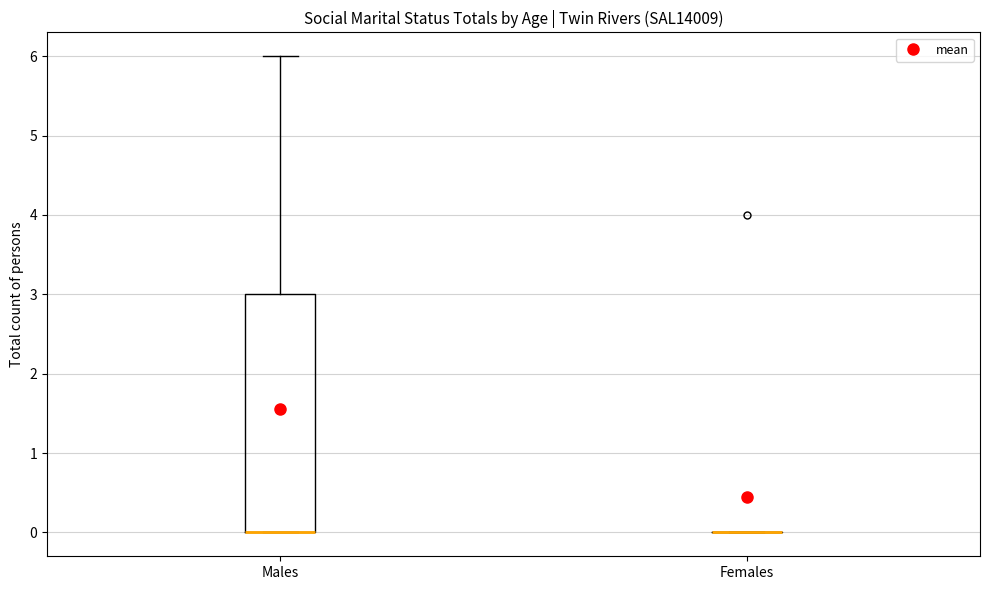

Reading left to right, transcribe this box plot: for each box, give where its median line is, the range the box spans, and where its two whiskers end, as read against the y-axis. The values are not printed on the chart, so give them approximately, as read against the axis.

Males: median 0 (drawn on the box's lower edge), box 0 to 3, whiskers 0 to 6
Females: box collapsed to a line at 0, whiskers 0 to 0